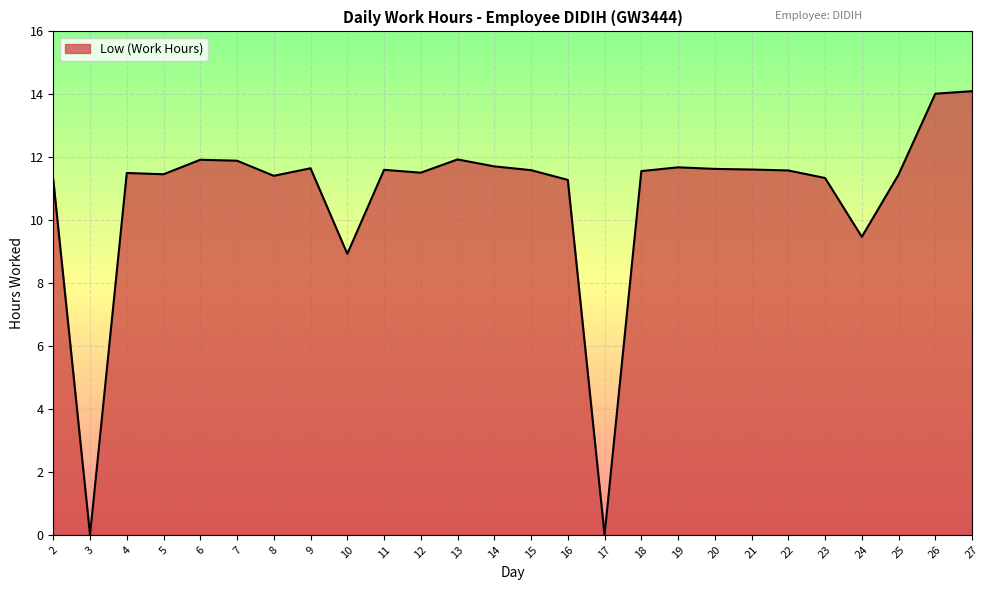

How many lines are shown in the chart?

1